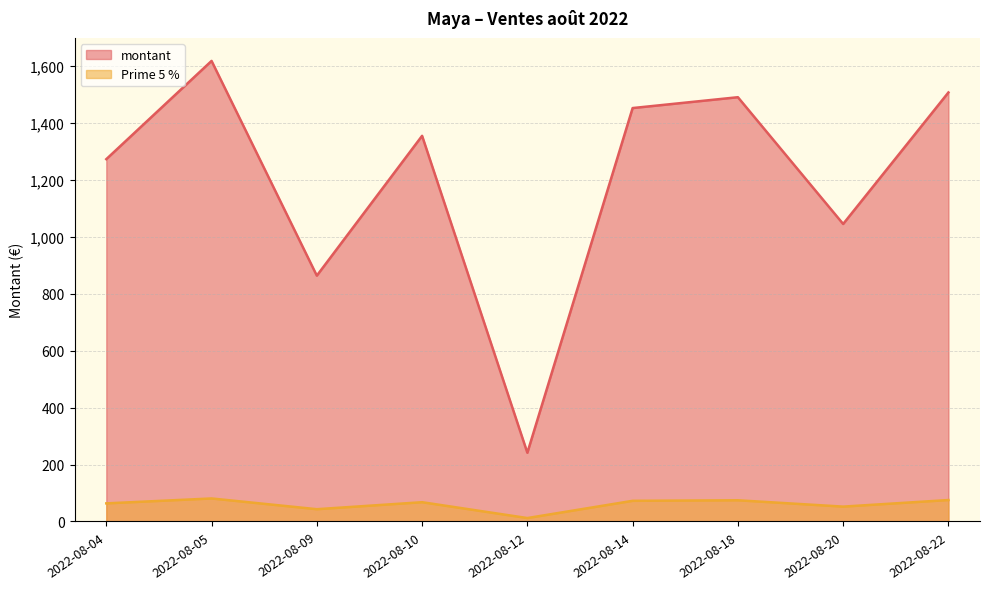

What is the maximum value shown in the chart?

1617.4